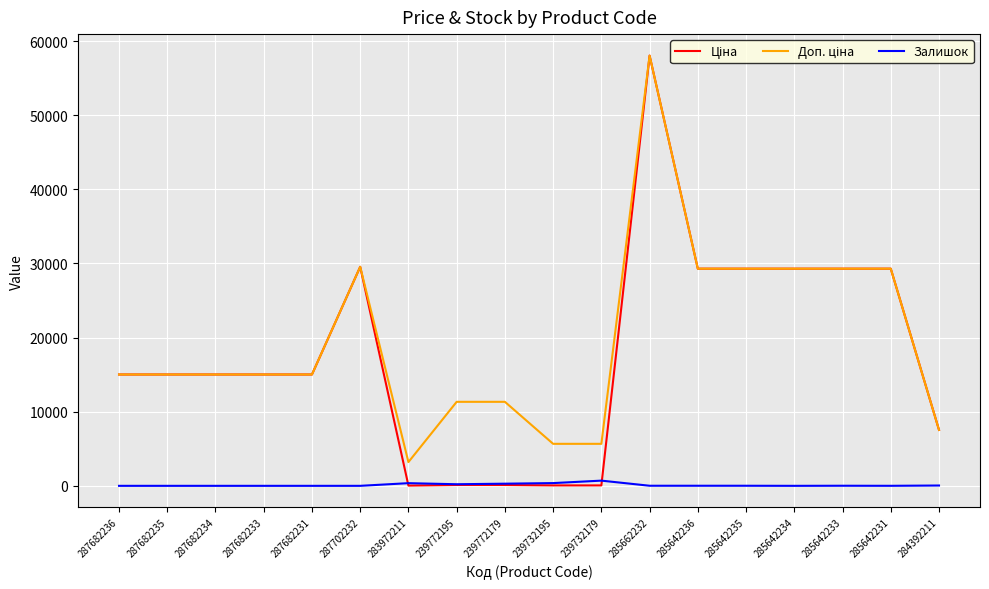

How many lines are shown in the chart?

3